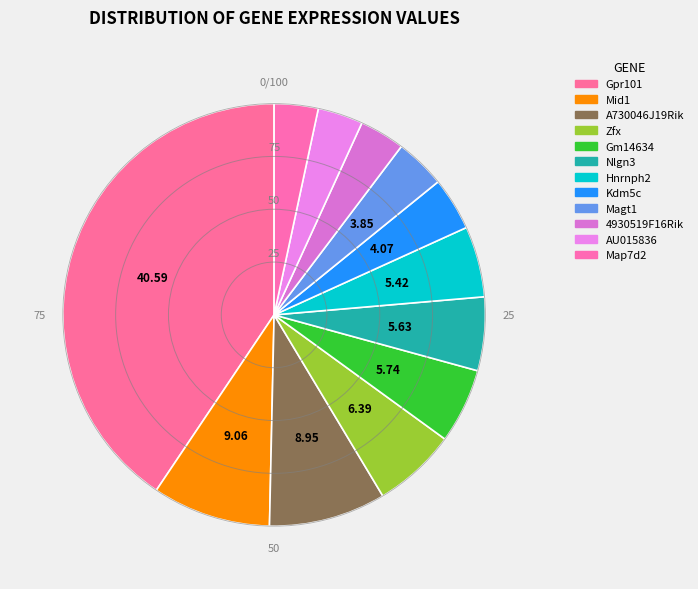

How many slices are in this pie chart?

12